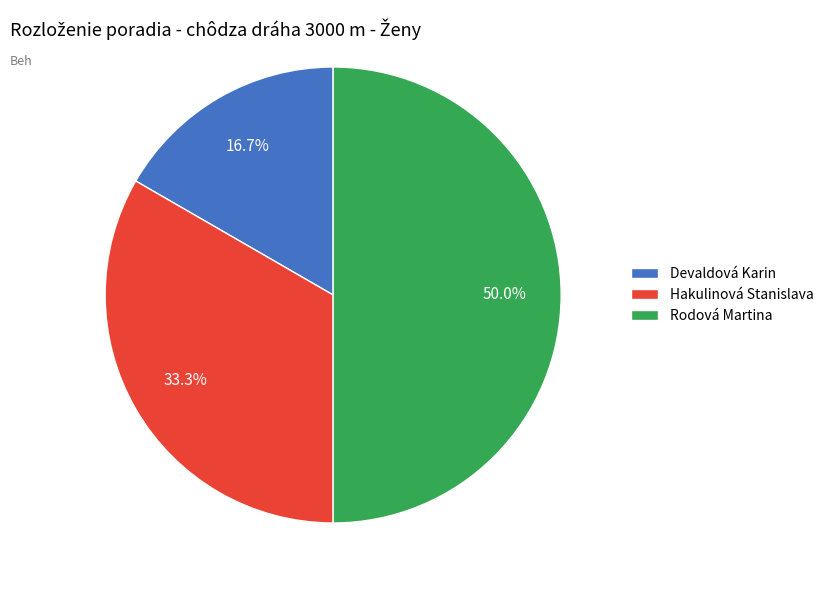

What percentage do Devaldová Karin and Rodová Martina together represent?

66.7%